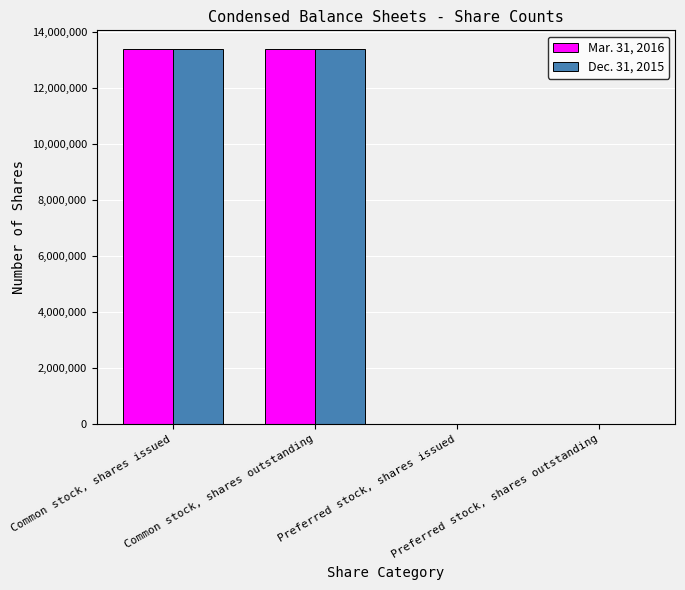

What is the greatest value displayed?

13401671